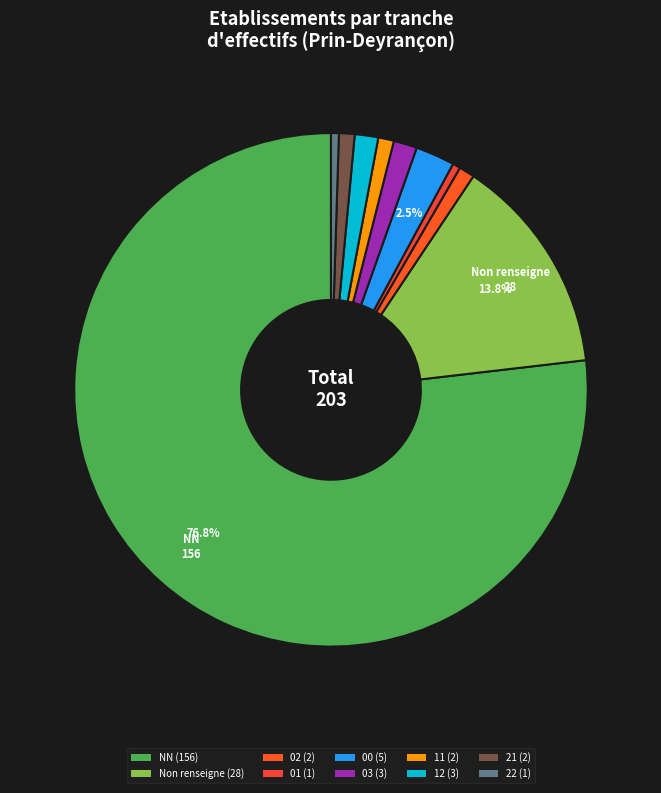

How many segments does this pie chart have?

10